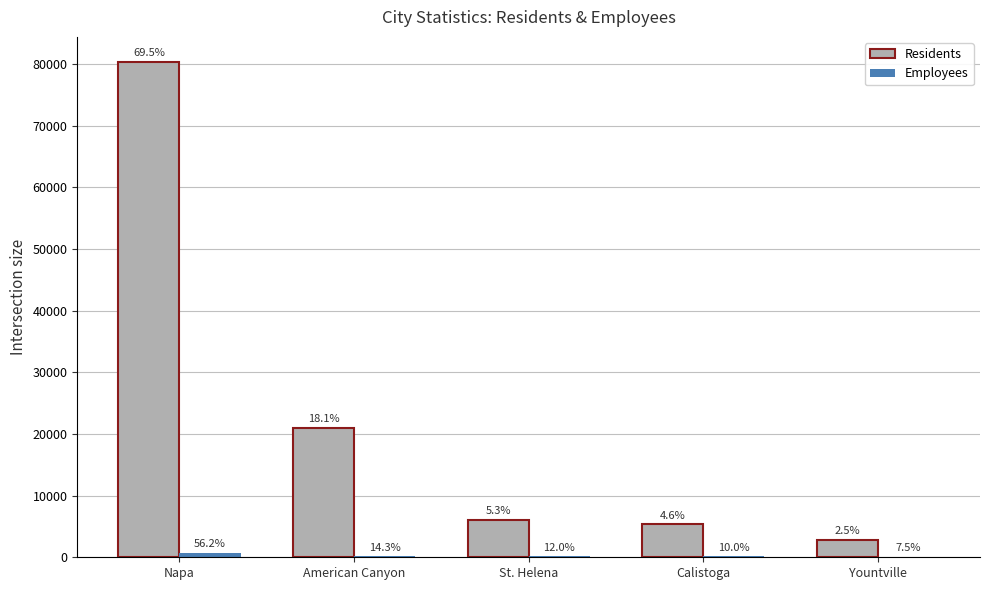

What is the label of the 3rd bar from the left?

St. Helena